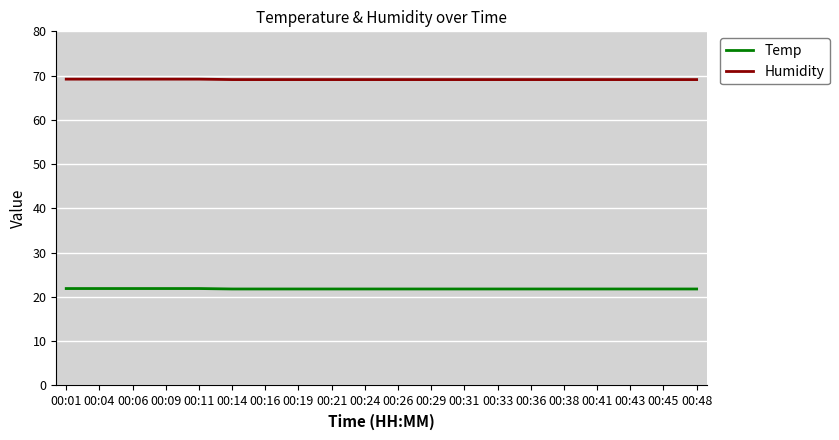

What is the smallest value displayed?

21.8